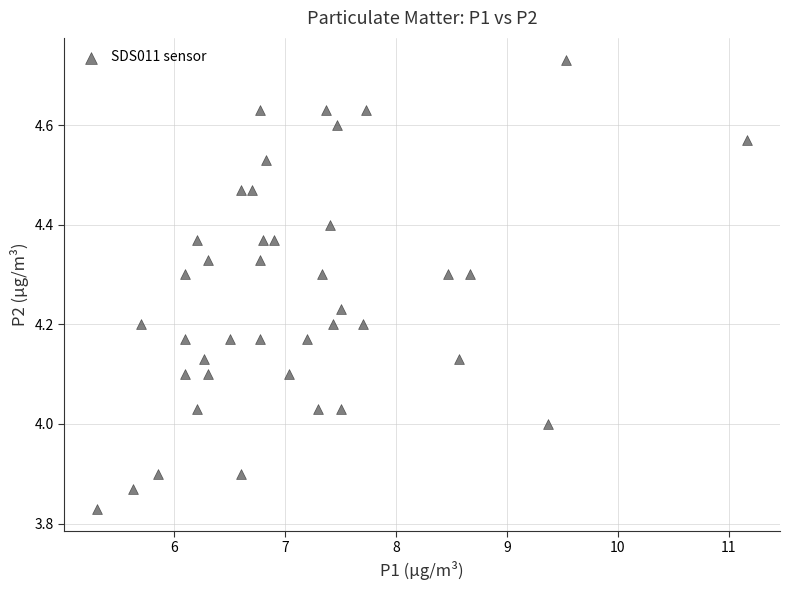

What is the range of X values (max minus min)?

5.9